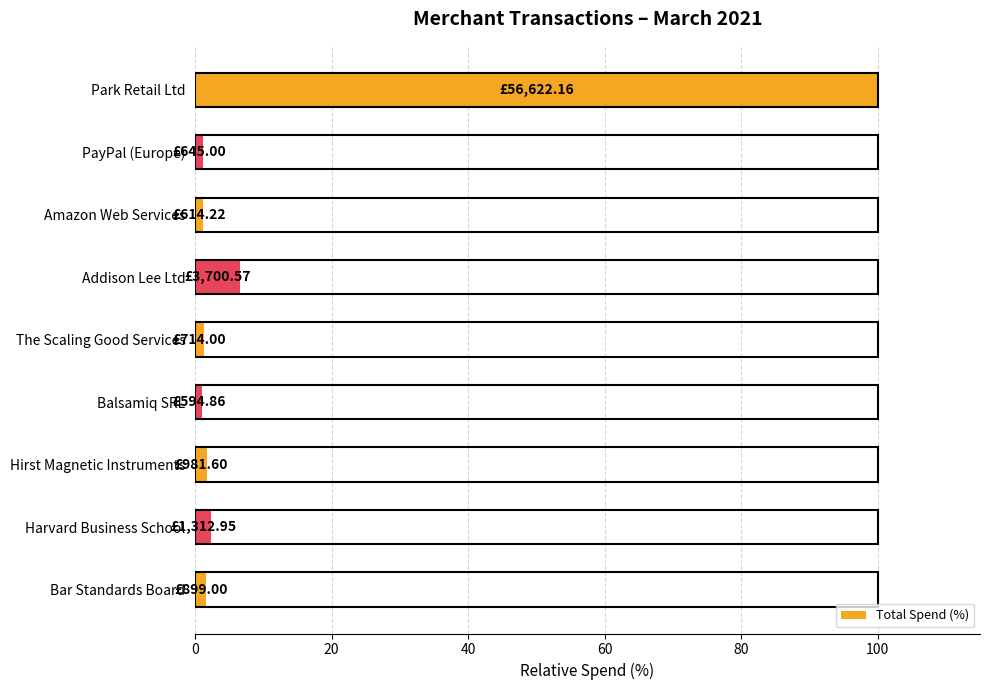

What is the difference between the maximum and second lowest values?

98.9